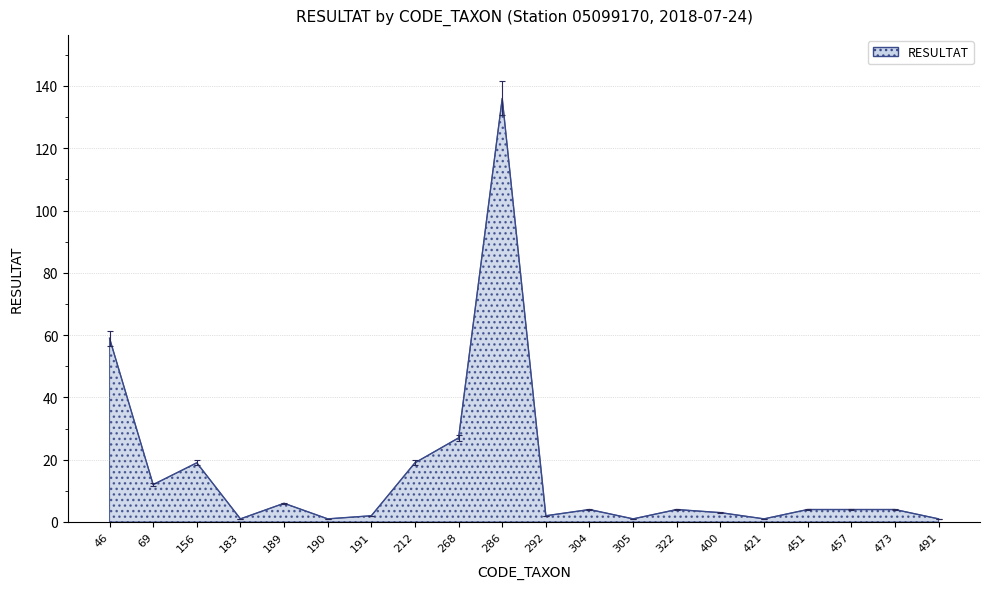

What is the change in value from 286 to 451?

-132